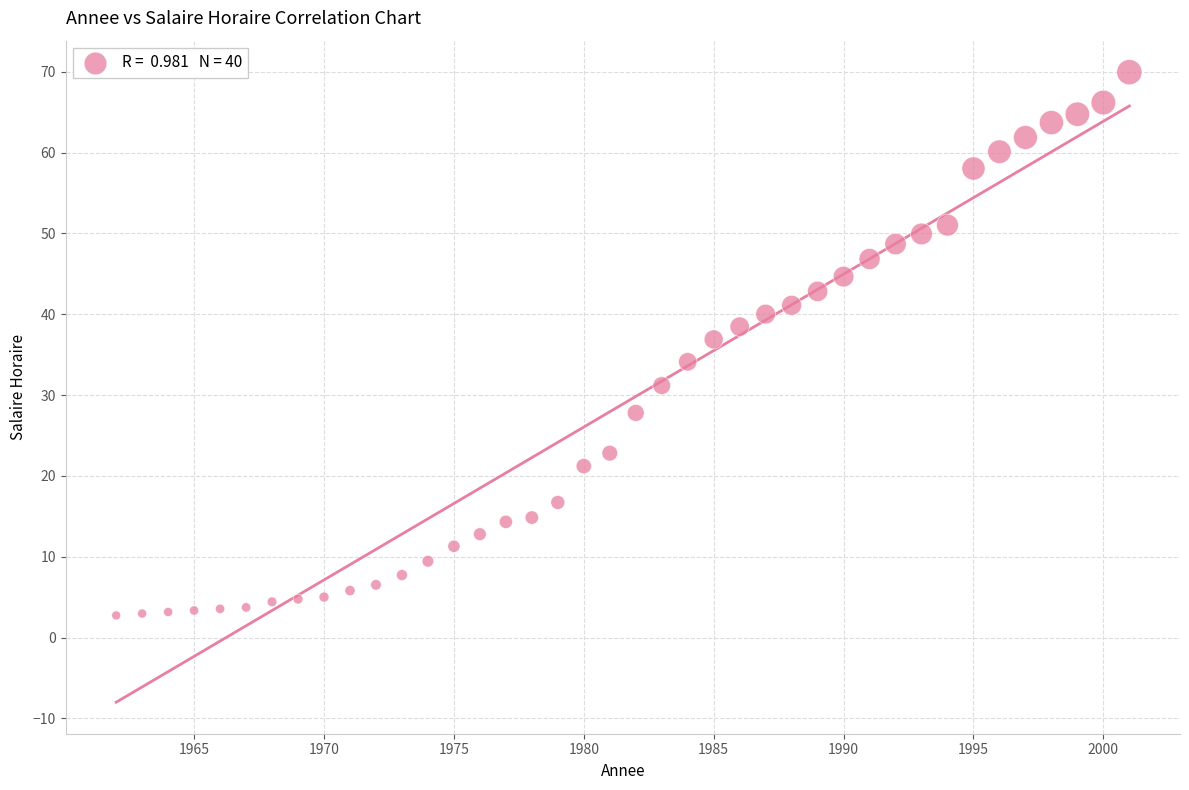

What Y value in the scatter plot is closest to 36?

36.9